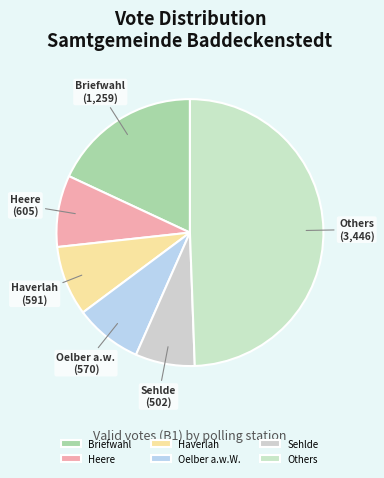

How many slices are in this pie chart?

6